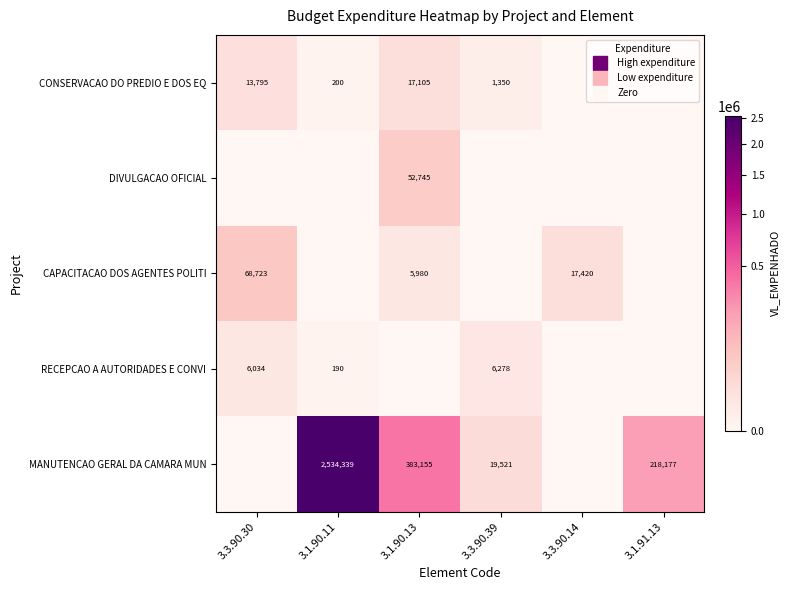

What is the sum of all RECEPCAO A AUTORIDADES E CONVI values?

12501.5